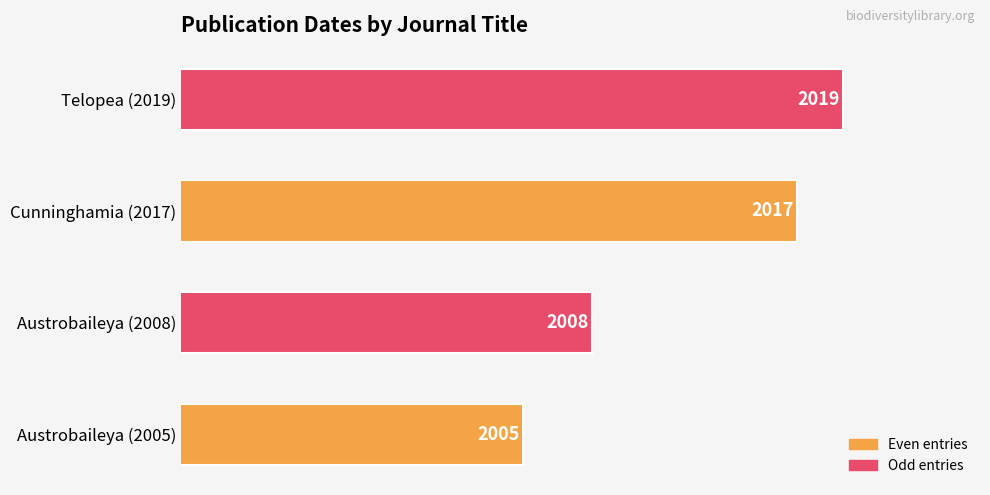

How many categories are shown in the chart?

4